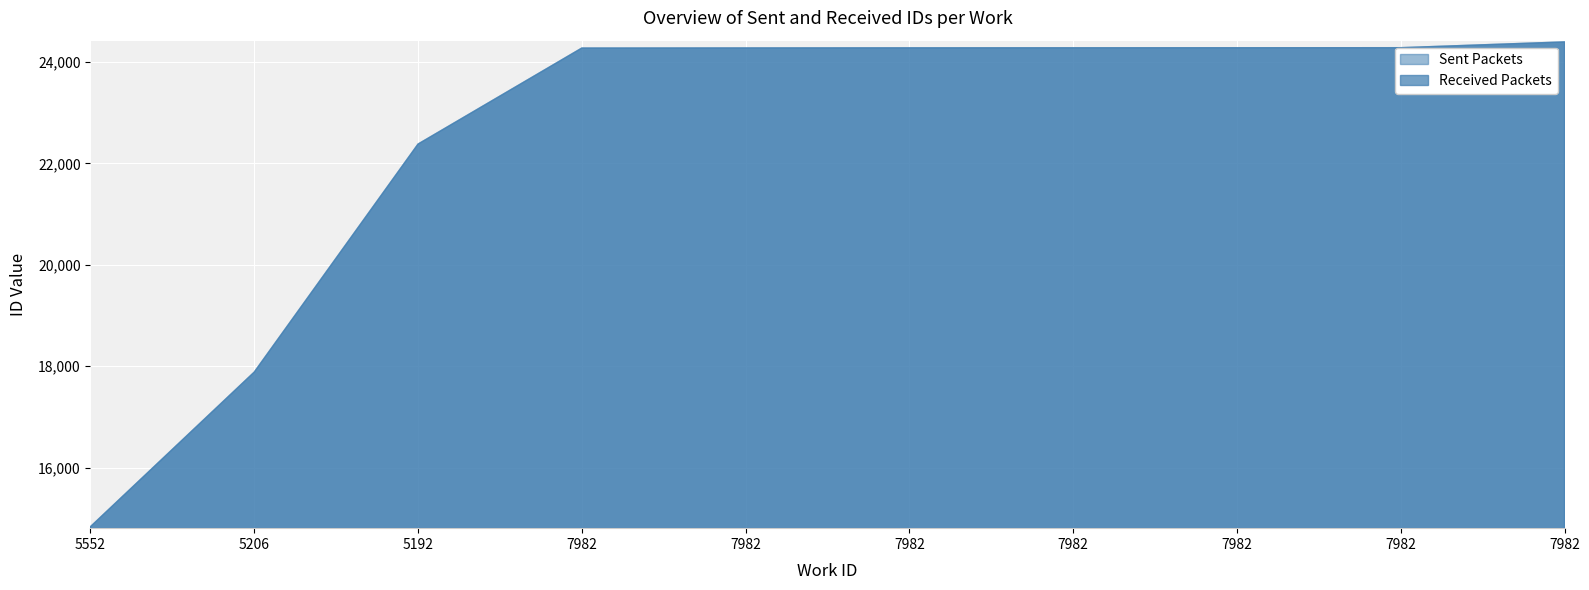

Does the chart display data point markers on the line(s)?

No